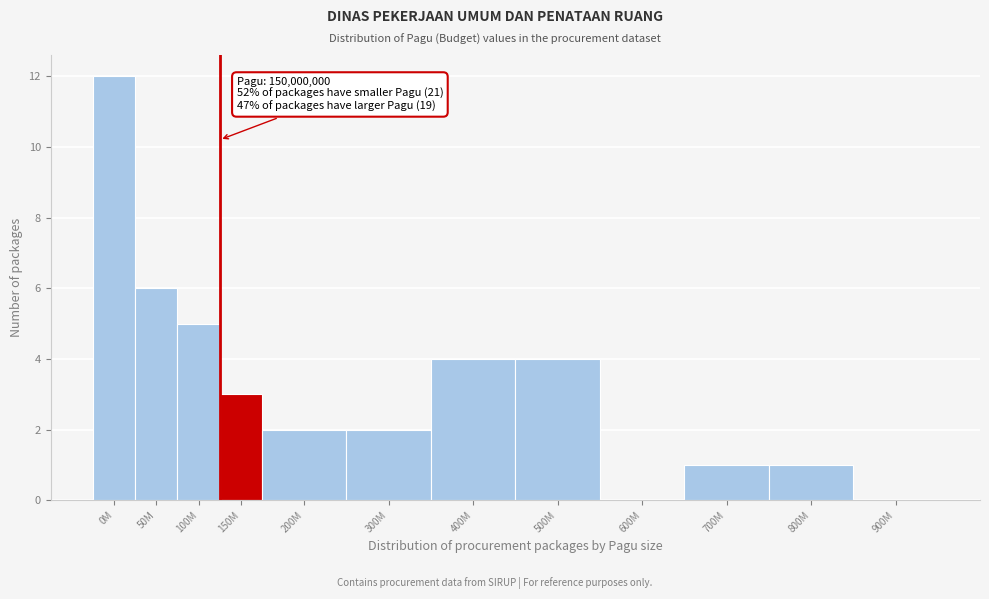

Reading right to left, extract all data points from this chart.

900M=0	800M=1	700M=1	600M=0	500M=4	400M=4	300M=2	200M=2	150M=3	100M=5	50M=6	0M=12